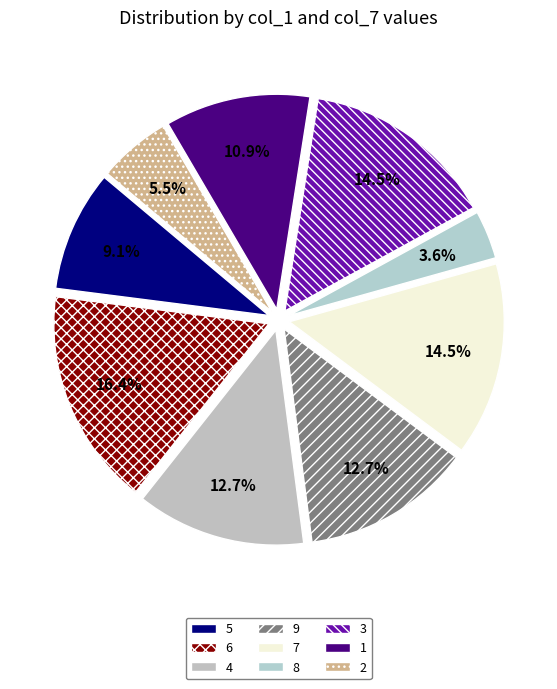

How many segments does this pie chart have?

9